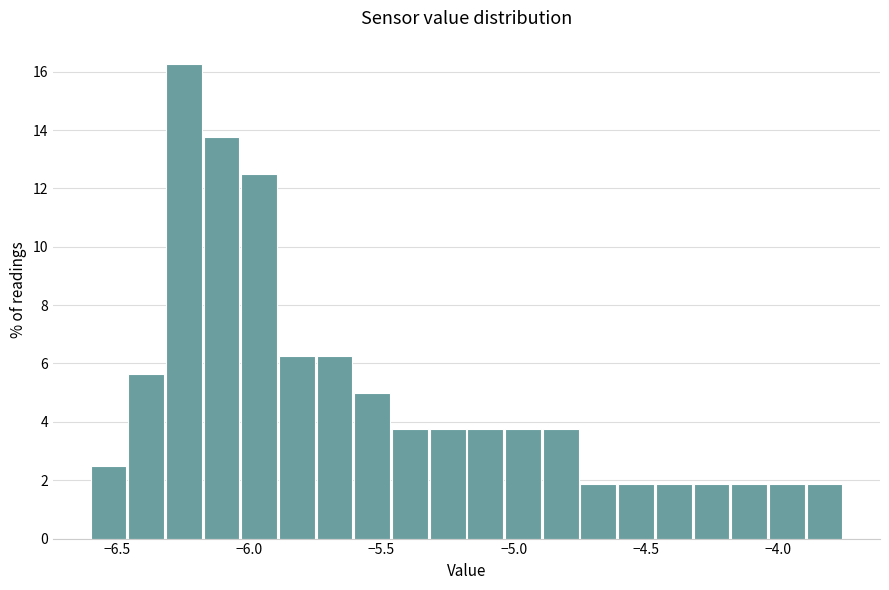

Around what value on the x-axis is the tallest bar? Give the approximate position of its centre, as read against the axis.

-6.25